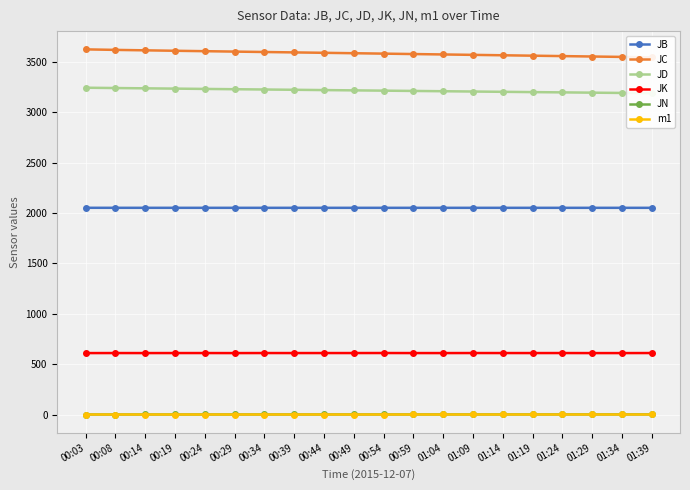

What are all the series names shown in the legend?

JB, JC, JD, JK, JN, m1